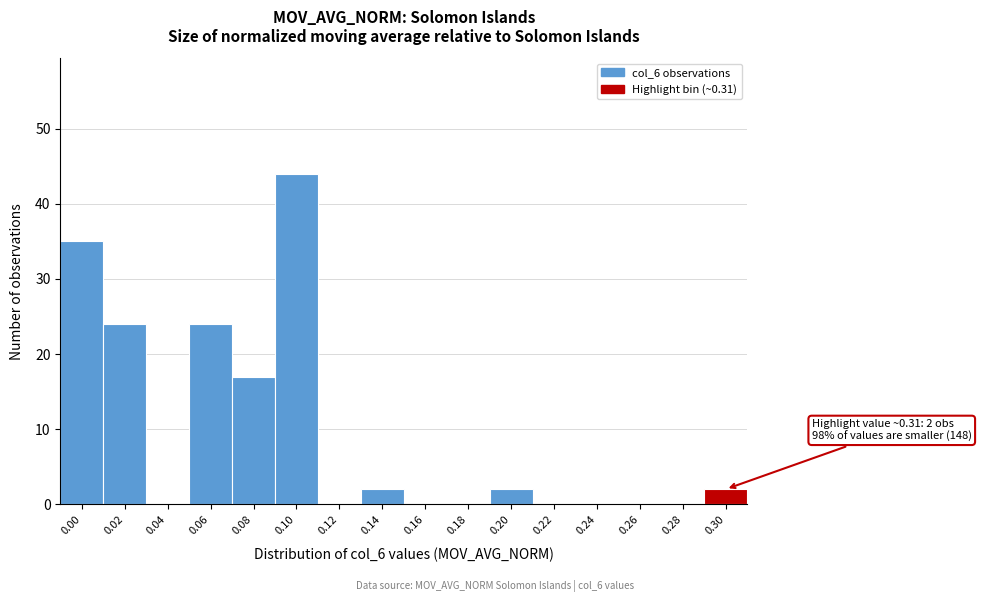

Reading left to right, extract all data points from this chart.

0.00=35	0.02=24	0.04=0	0.06=24	0.08=17	0.10=44	0.12=0	0.14=2	0.16=0	0.18=0	0.20=2	0.22=0	0.24=0	0.26=0	0.28=0	0.30=2